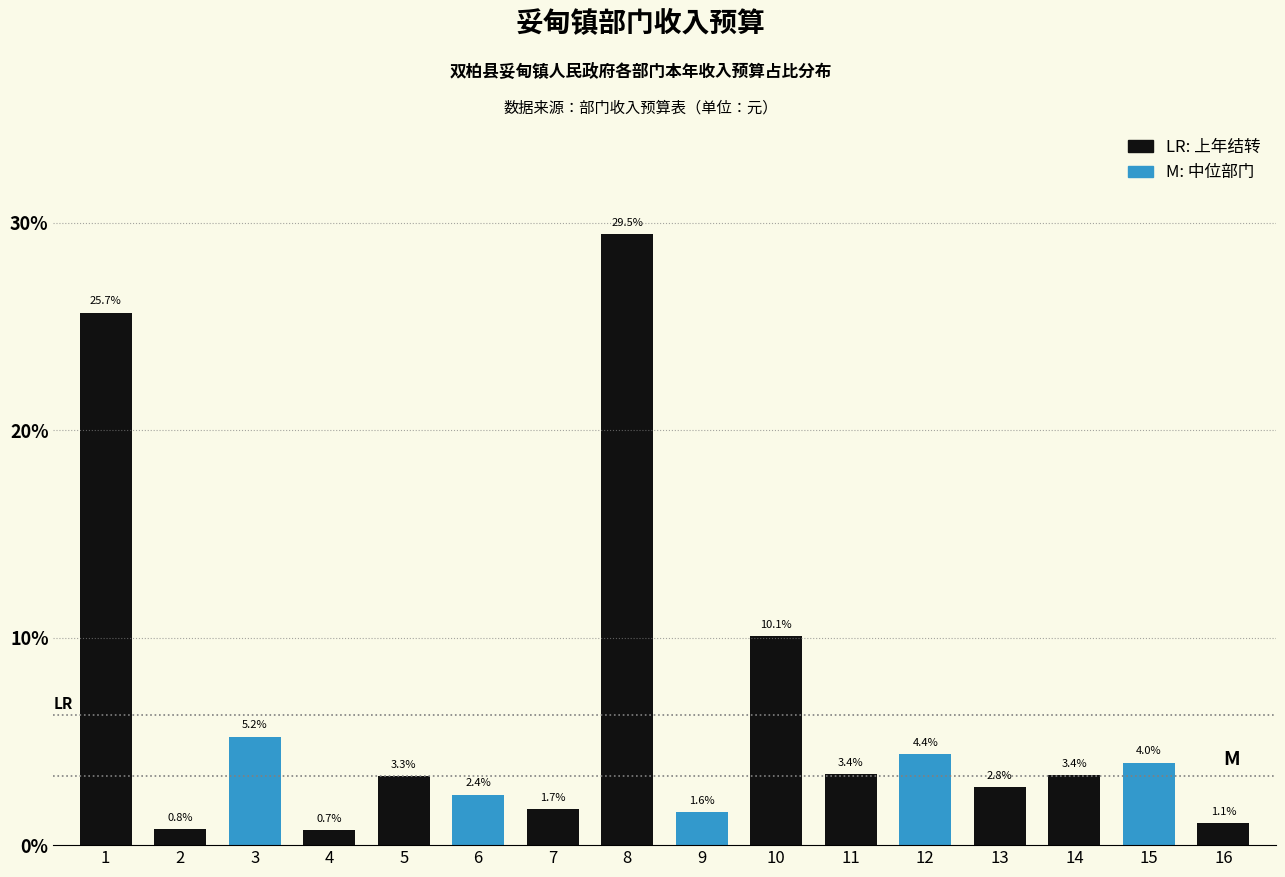

Reading left to right, extract all data points from this chart.

25.7	0.8	5.2	0.7	3.3	2.4	1.7	29.5	1.6	10.1	3.4	4.4	2.8	3.4	4.0	1.1